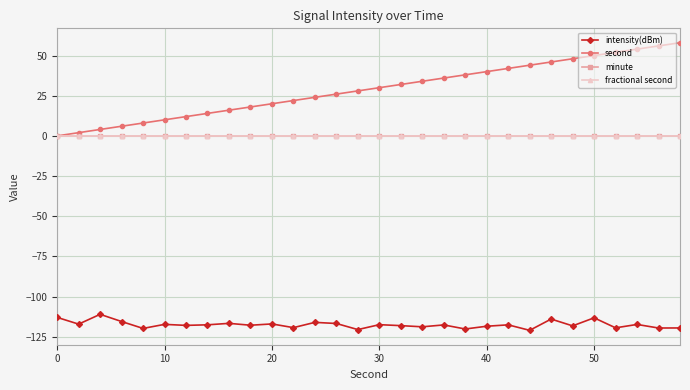

Reading right to left, extract all data points from this chart.

intensity(dBm): -119.6	-119.6	-117.4	-119.5	-113.3	-118.3	-114.0	-121.1	-117.6	-118.5	-120.2	-117.7	-118.9	-118.1	-117.5	-120.6	-116.8	-116.1	-119.4	-117.1	-117.9	-116.7	-117.6	-118.0	-117.3	-119.9	-115.6	-111.1	-117.2	-113.0
second: 58.0	56.0	54.0	52.0	50.0	48.0	46.0	44.0	42.0	40.0	38.0	36.0	34.0	32.0	30.0	28.0	26.0	24.0	22.0	20.0	18.0	16.0	14.0	12.0	10.0	8.0	6.0	4.0	2.0	0.0
minute: 0.0	0.0	0.0	0.0	0.0	0.0	0.0	0.0	0.0	0.0	0.0	0.0	0.0	0.0	0.0	0.0	0.0	0.0	0.0	0.0	0.0	0.0	0.0	0.0	0.0	0.0	0.0	0.0	0.0	0.0
fractional second: 0.0	0.0	0.0	0.0	0.0	0.0	0.0	0.0	0.0	0.0	0.0	0.0	0.0	0.0	0.0	0.0	0.0	0.0	0.0	0.0	0.0	0.0	0.0	0.0	0.0	0.0	0.0	0.0	0.0	0.0